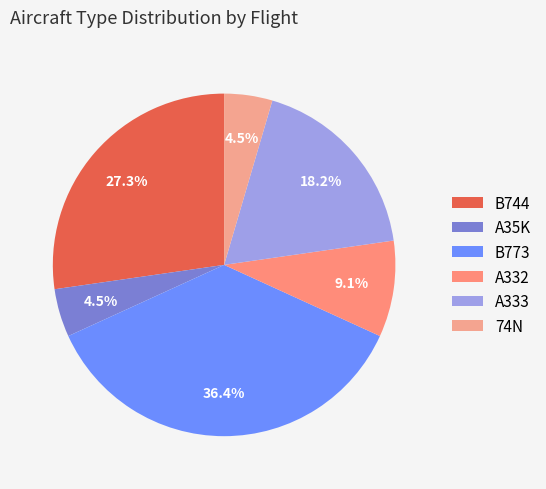

What is the largest slice in the pie chart?

B773